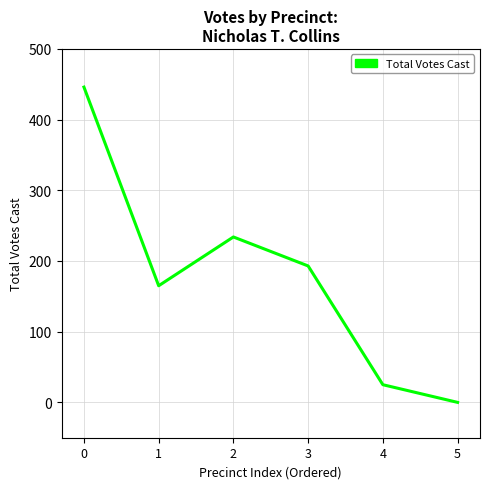

How many interior local peaks (higher than both neighbors) does the data have?

1